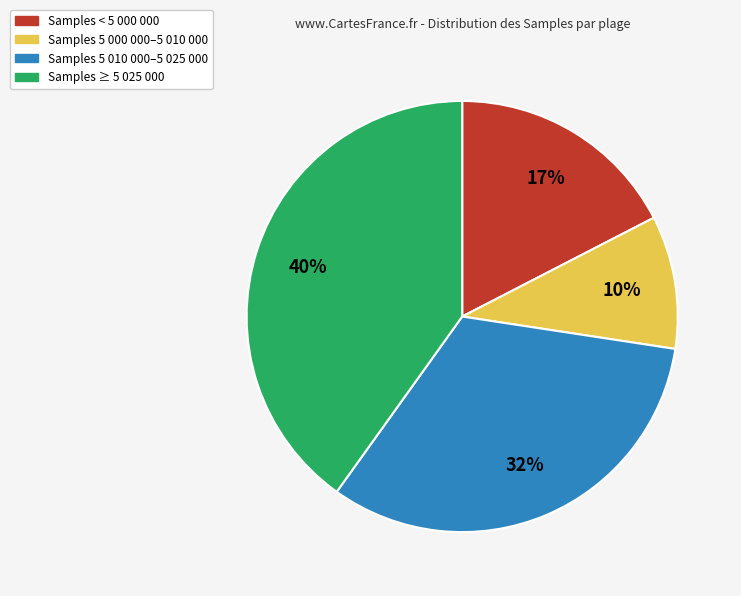

To the nearest percent, what is the difference between the largest and smallest slice percentages?

30%